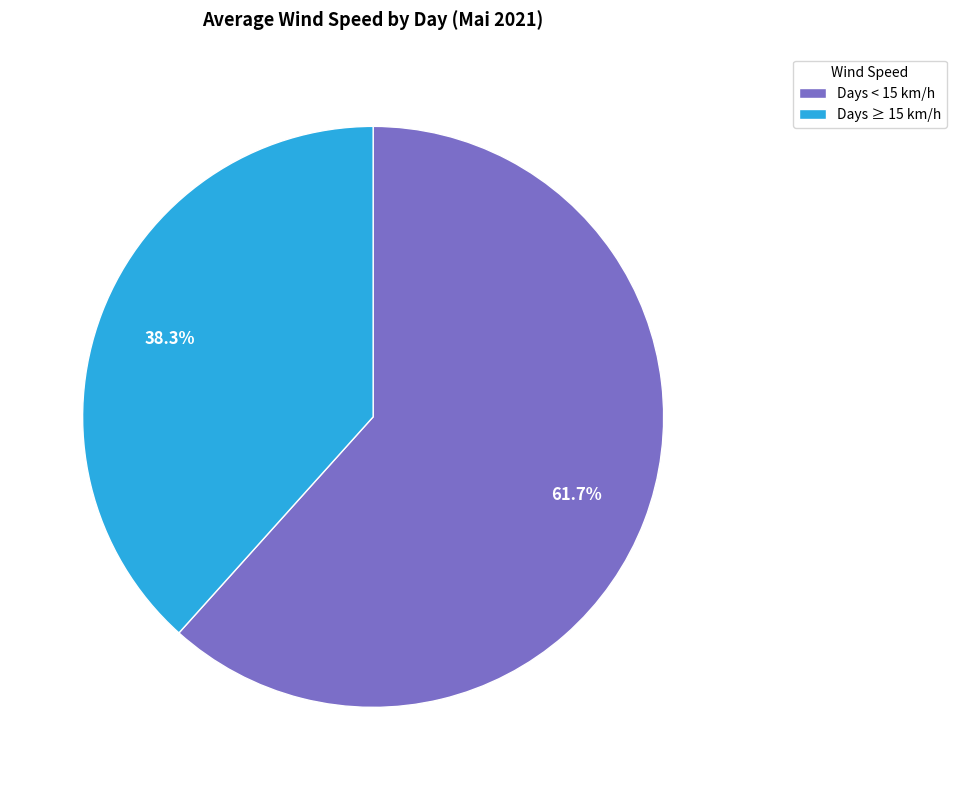

Is the sum of Days < 15 km/h and Days ≥ 15 km/h greater than half?

Yes